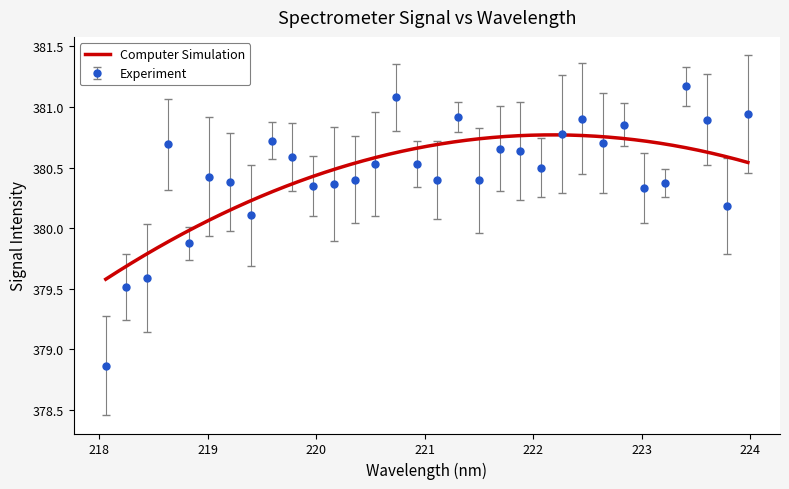

Does the chart have visible grid lines?

No